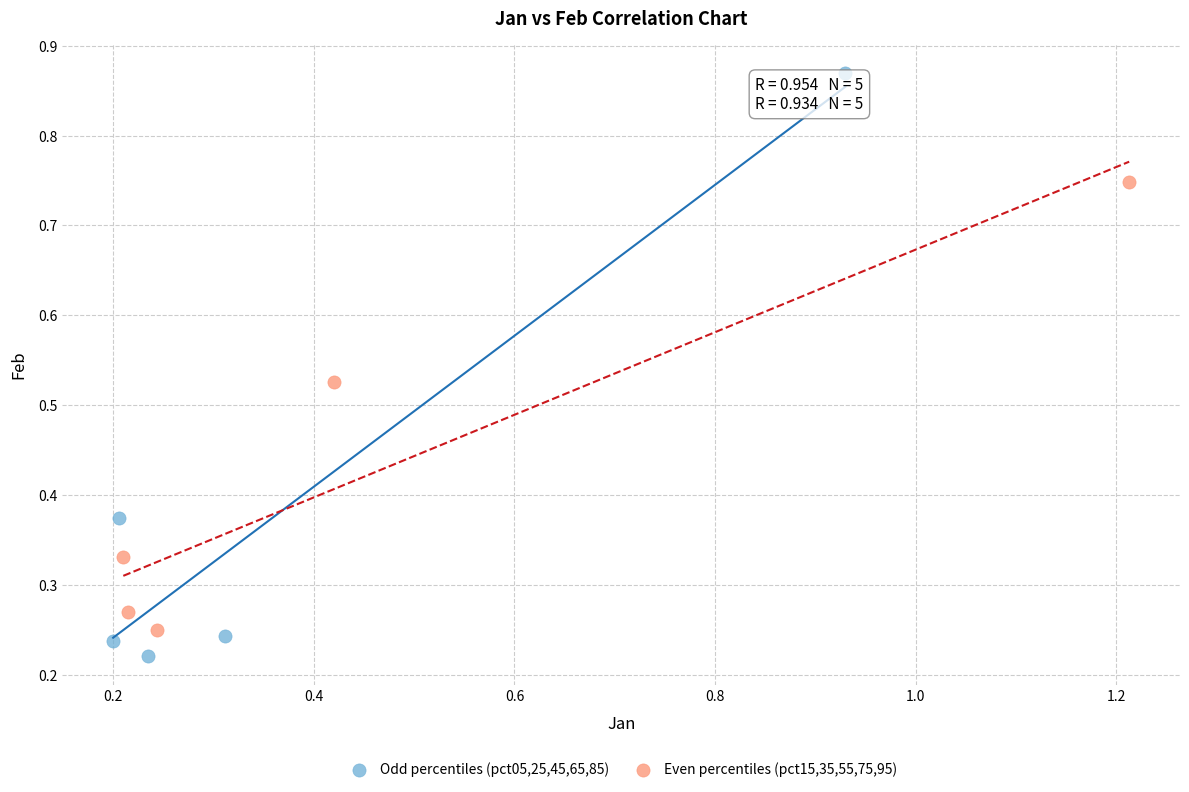

Which series has the largest Y range (max minus min)?

Odd percentiles (pct05,25,45,65,85)